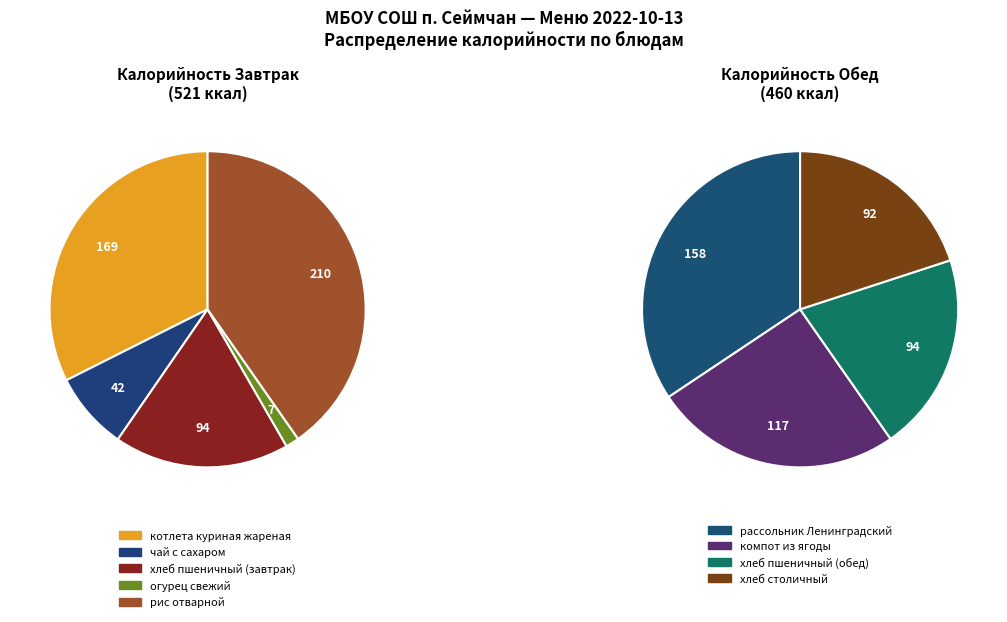

Is Обед the majority of the pie?

No